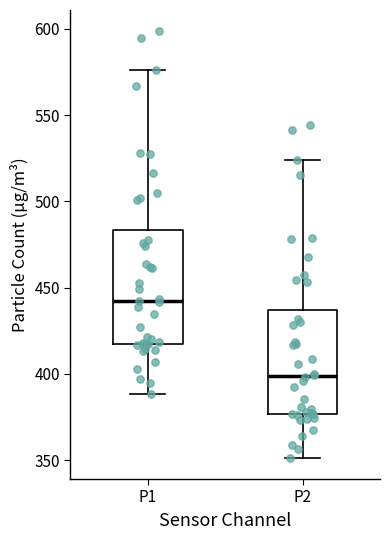

Reading left to right, read every box against the y-axis: the position of its median line, the range the box covers, and the ends of its whiskers. The values are not printed on the chart, so give them approximately, as read against the axis.

P1: median 440, box 415 to 485, whiskers 390 to 575
P2: median 400, box 375 to 435, whiskers 350 to 525